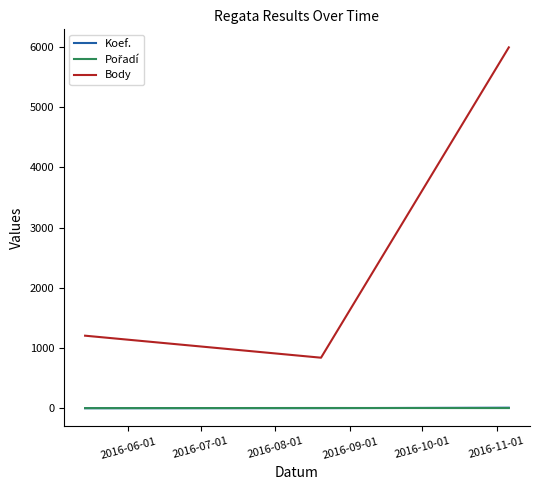

Which series has the largest total across all categories?

Body